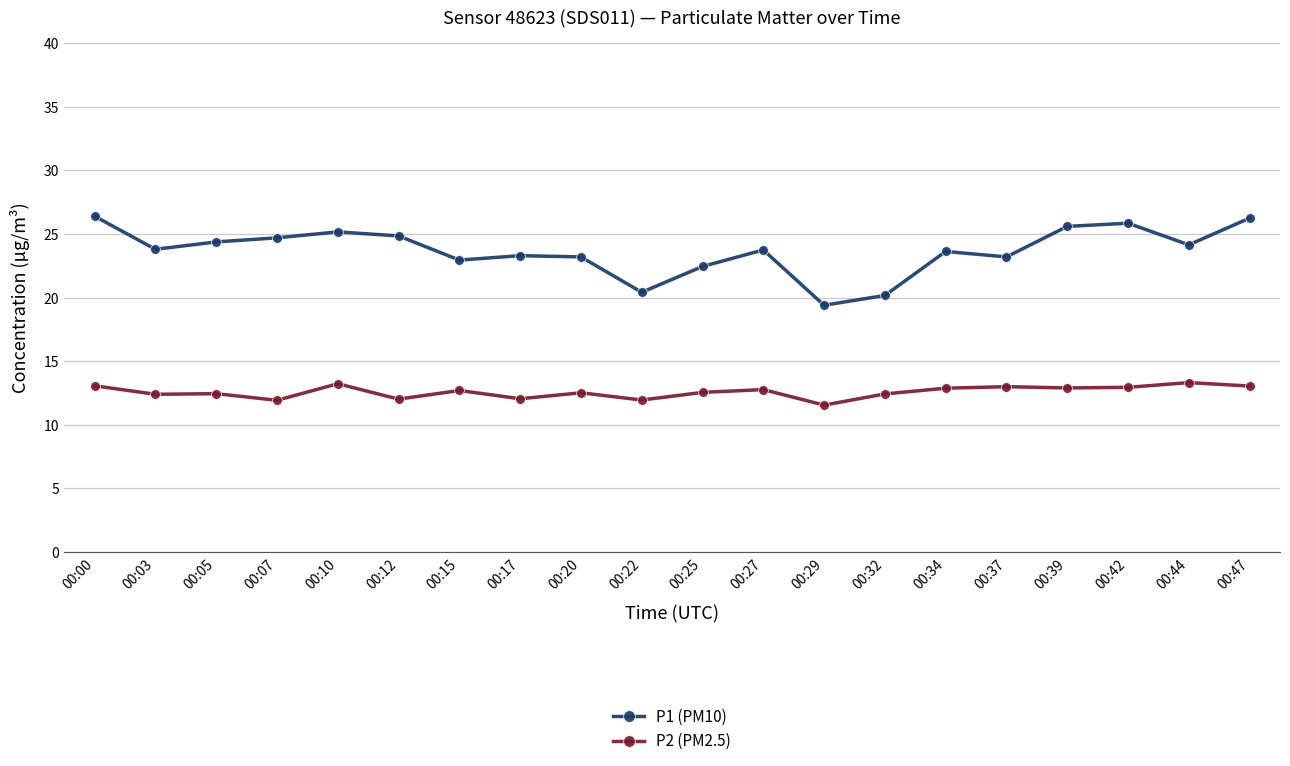

What are all the series names shown in the legend?

P1 (PM10), P2 (PM2.5)